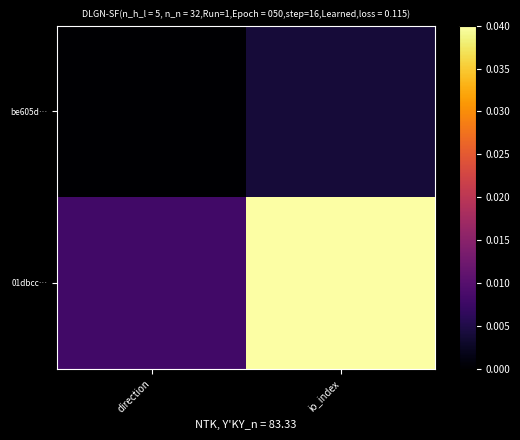

Rank the series at io_index from highest to lowest value.

01dbcc…, be605d…